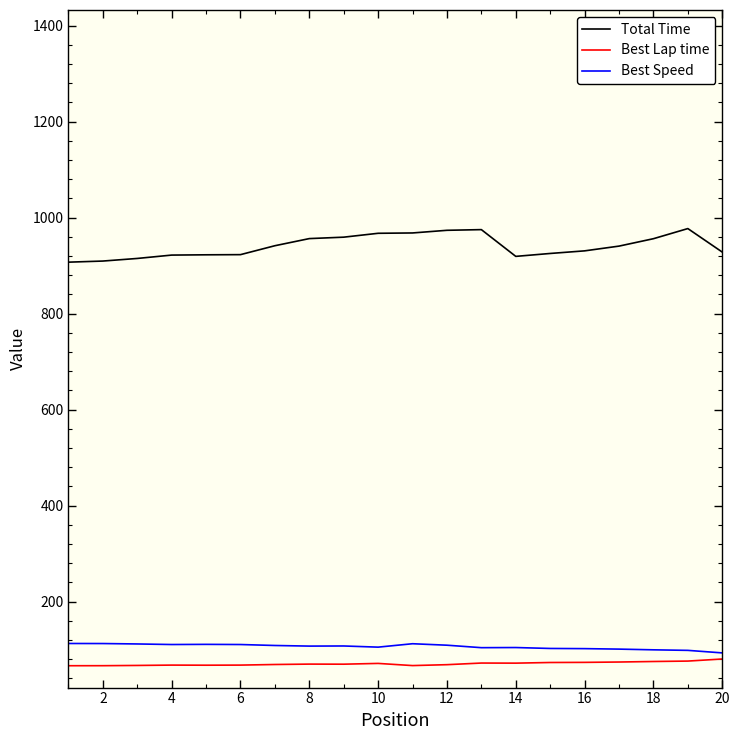

Does the chart have visible grid lines?

No